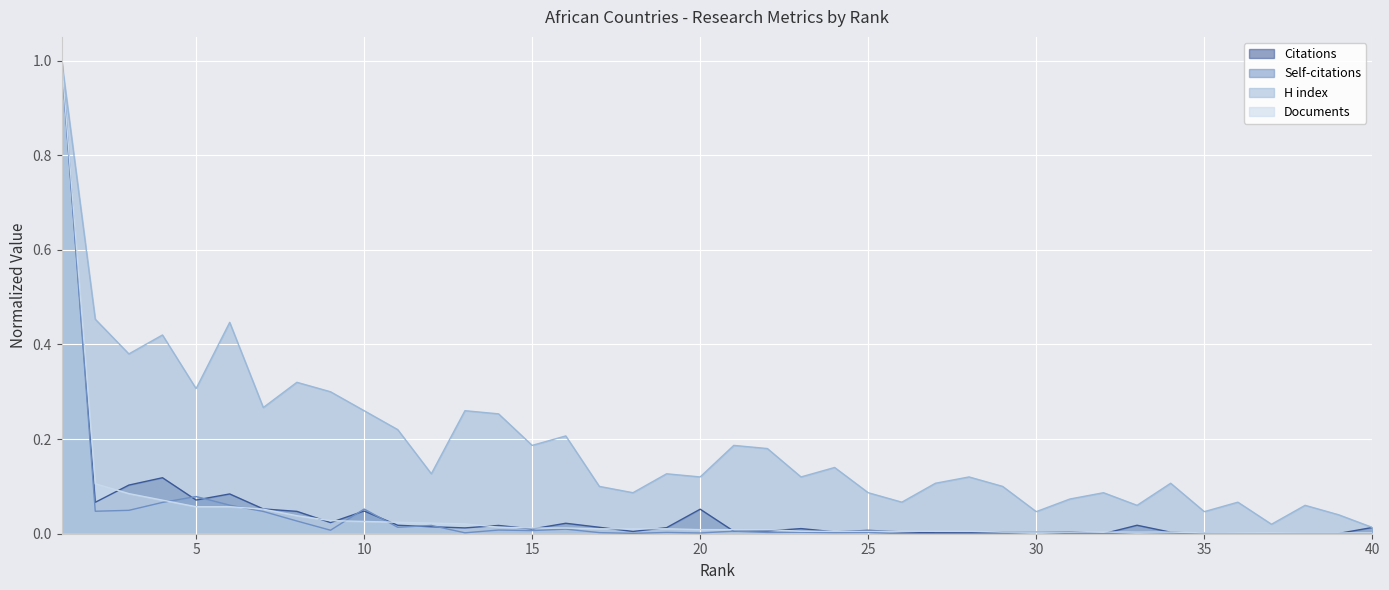

True or false: Self-citations and H index intersect in this chart.

False